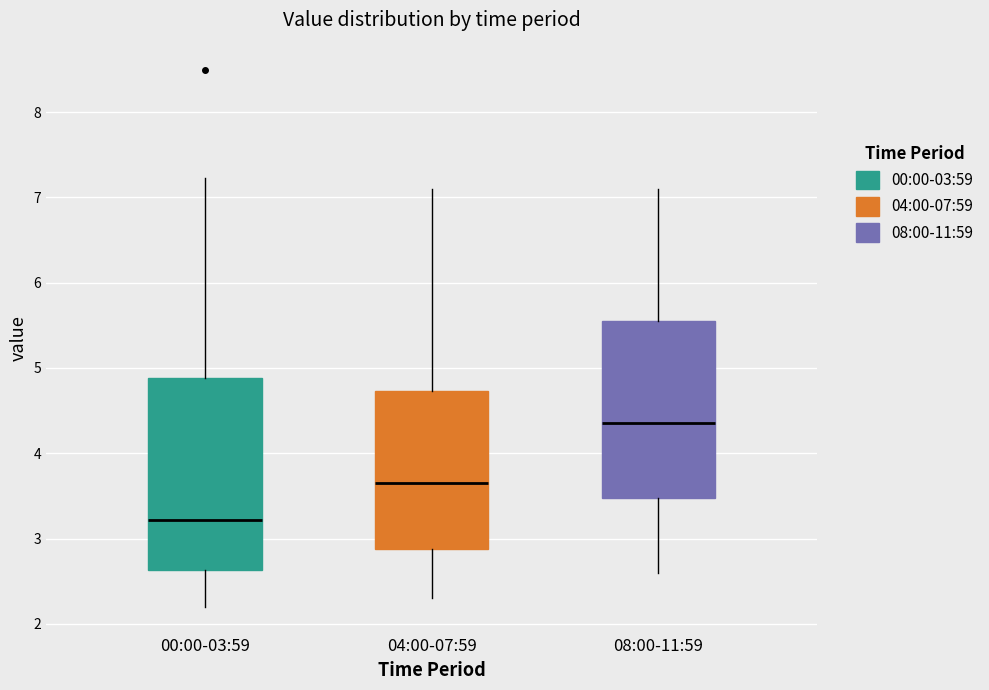

Reading left to right, transcribe this box plot: for each box, give where its median line is, the range the box spans, and where its two whiskers end, as read against the y-axis. The values are not printed on the chart, so give them approximately, as read against the axis.

00:00-03:59: median 3.2, box 2.6 to 4.9, whiskers 2.2 to 7.2
04:00-07:59: median 3.7, box 2.9 to 4.7, whiskers 2.3 to 7.1
08:00-11:59: median 4.4, box 3.5 to 5.6, whiskers 2.6 to 7.1